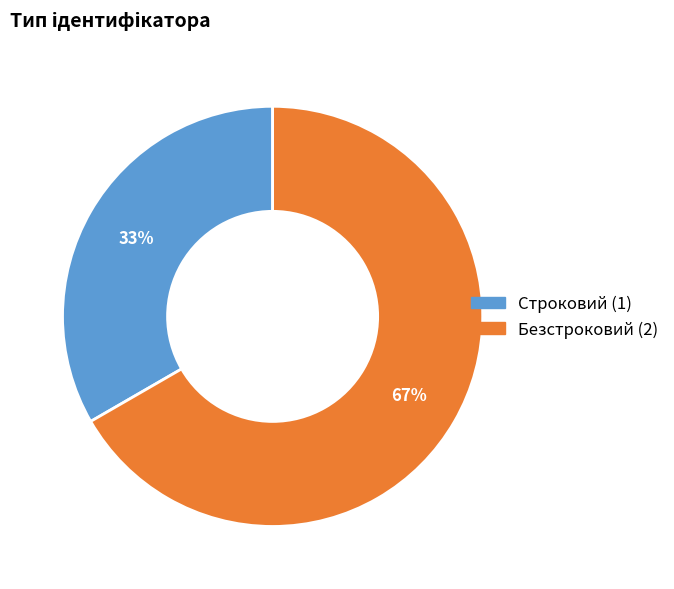

Approximately how many times larger is the value at Безстроковий compared to Строковий?

2.0